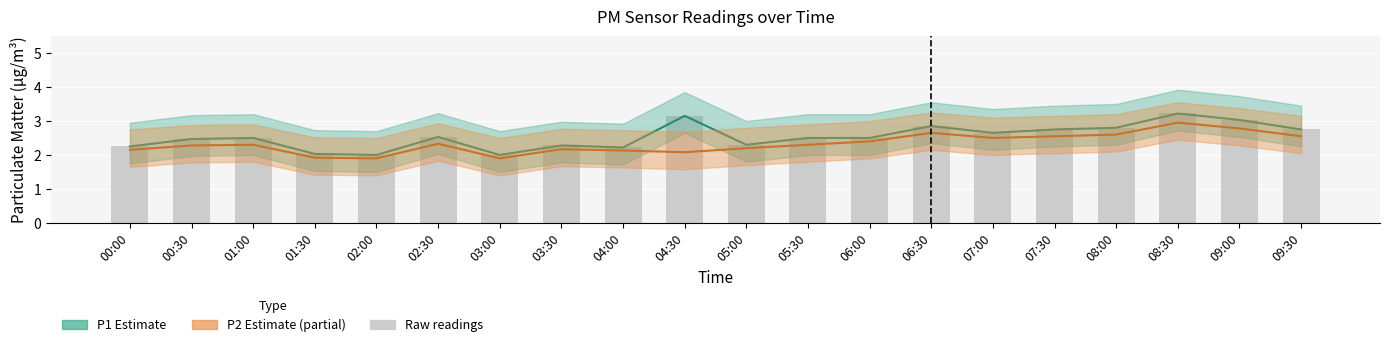

At which category is the sum across all series the highest?

08:30